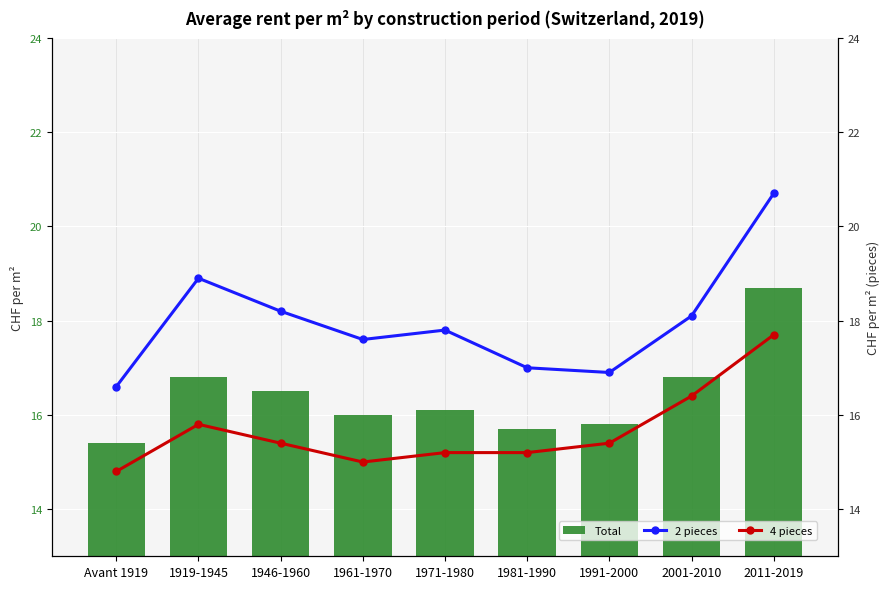

What is the value of the Total bar at the 3rd from the left?

16.5